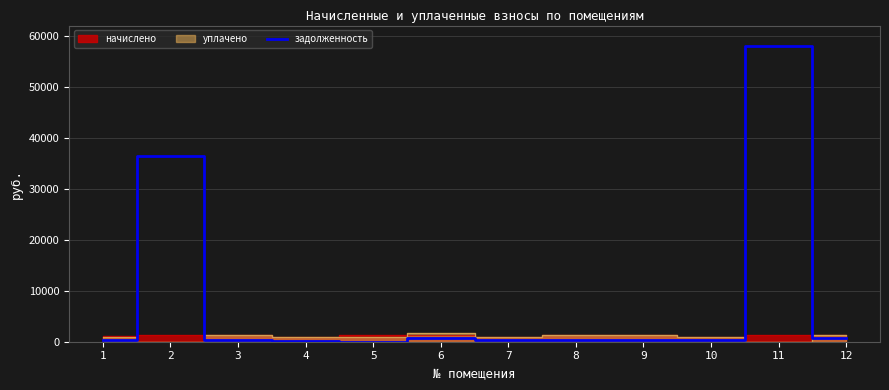

What is the difference between the second highest and minimum values?

36481.3